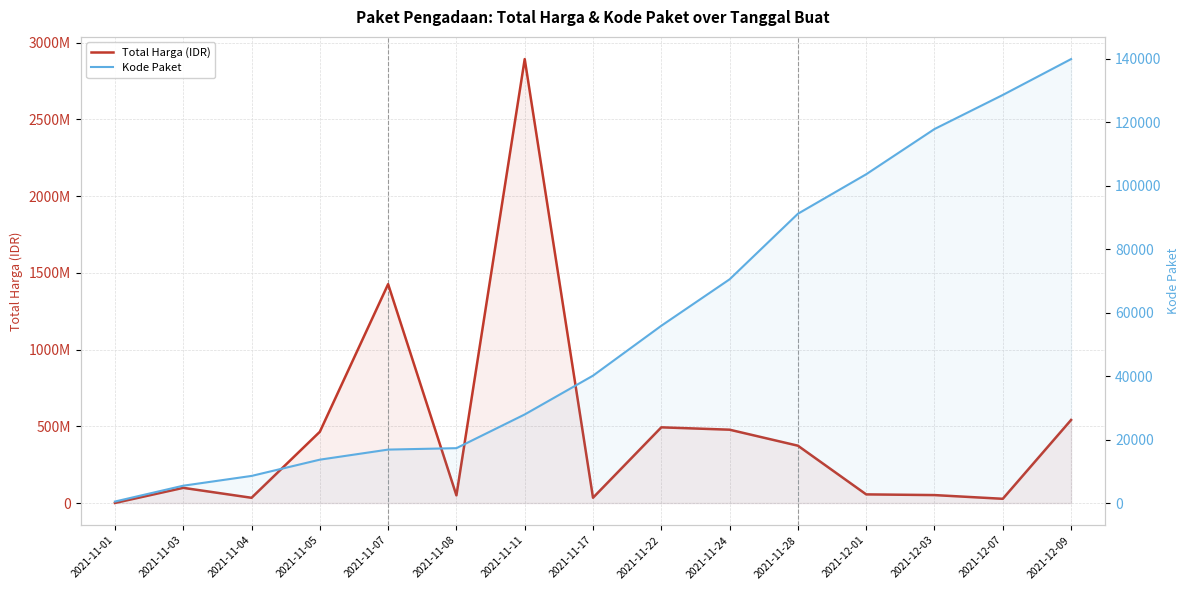

What is the value of the Total Harga (IDR) point at the 5th from the left?

1425867900